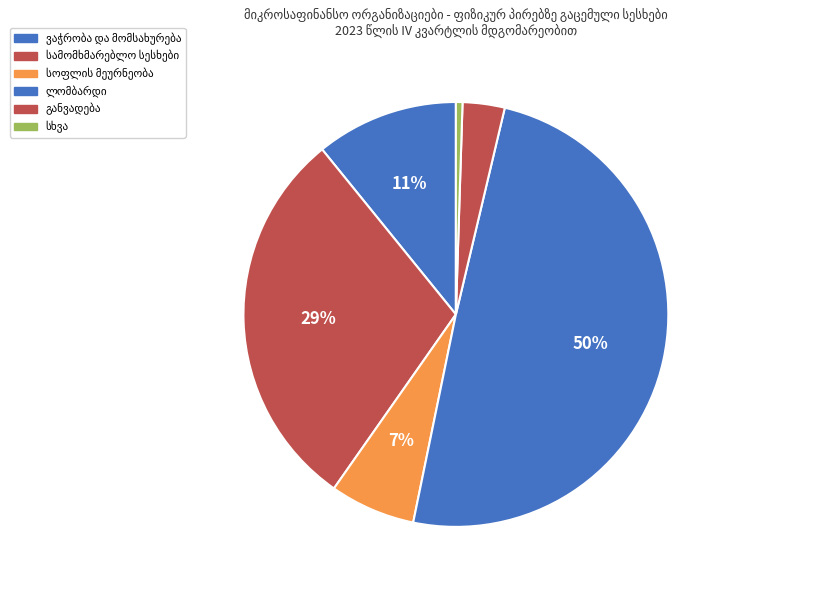

What is the smallest slice in the pie chart?

სხვა